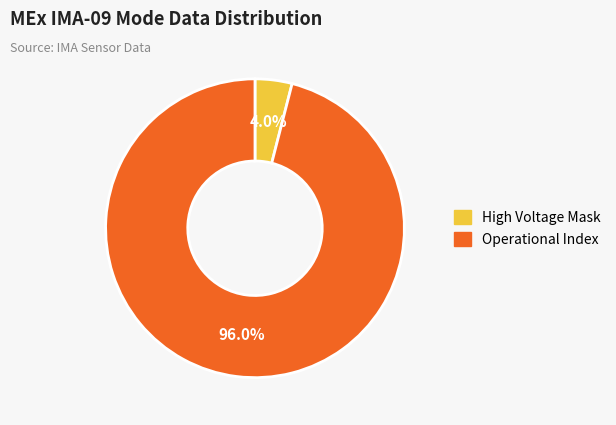

Which slice is the largest?

Operational Index